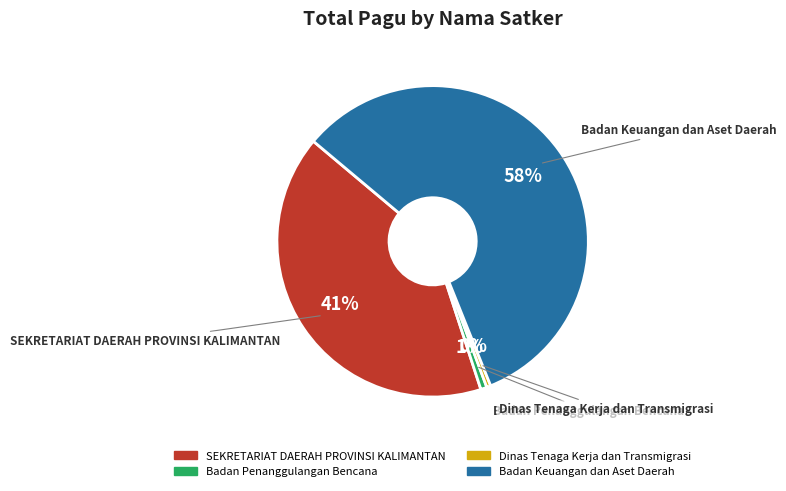

Is there any slice that represents more than half of the pie?

Yes